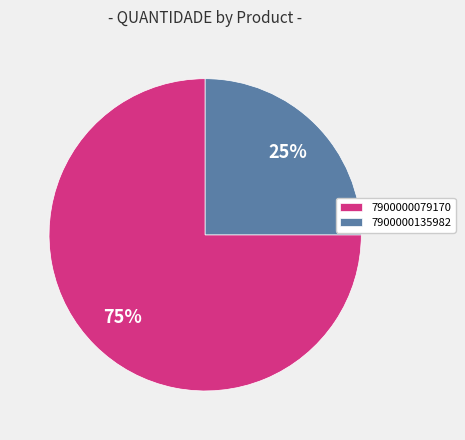

Rank the categories by value from highest to lowest.

7900000079170, 7900000135982